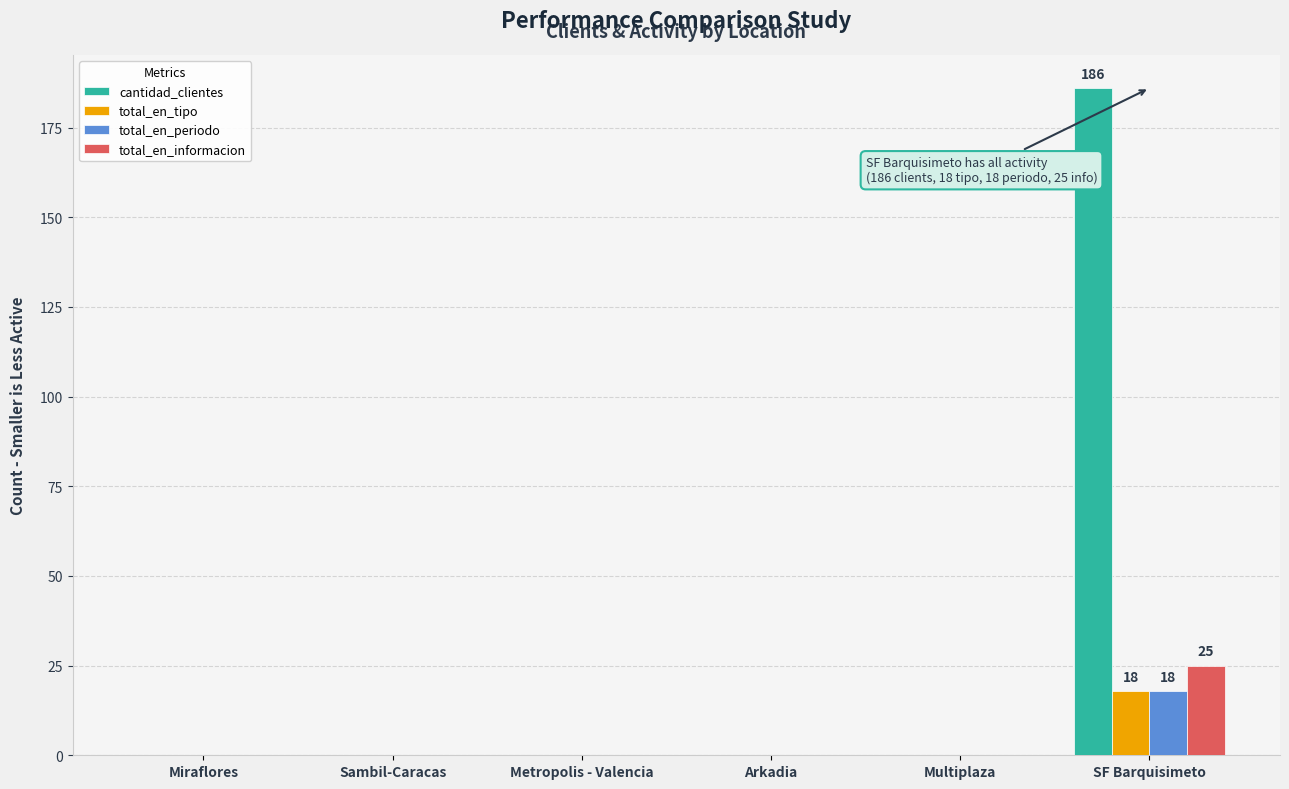

Reading right to left, what are all the values shown in this chart?

cantidad_clientes: SF Barquisimeto=186	Multiplaza=0	Arkadia=0	Metropolis - Valencia=0	Sambil-Caracas=0	Miraflores=0
total_en_tipo: SF Barquisimeto=18	Multiplaza=0	Arkadia=0	Metropolis - Valencia=0	Sambil-Caracas=0	Miraflores=0
total_en_periodo: SF Barquisimeto=18	Multiplaza=0	Arkadia=0	Metropolis - Valencia=0	Sambil-Caracas=0	Miraflores=0
total_en_informacion: SF Barquisimeto=25	Multiplaza=0	Arkadia=0	Metropolis - Valencia=0	Sambil-Caracas=0	Miraflores=0